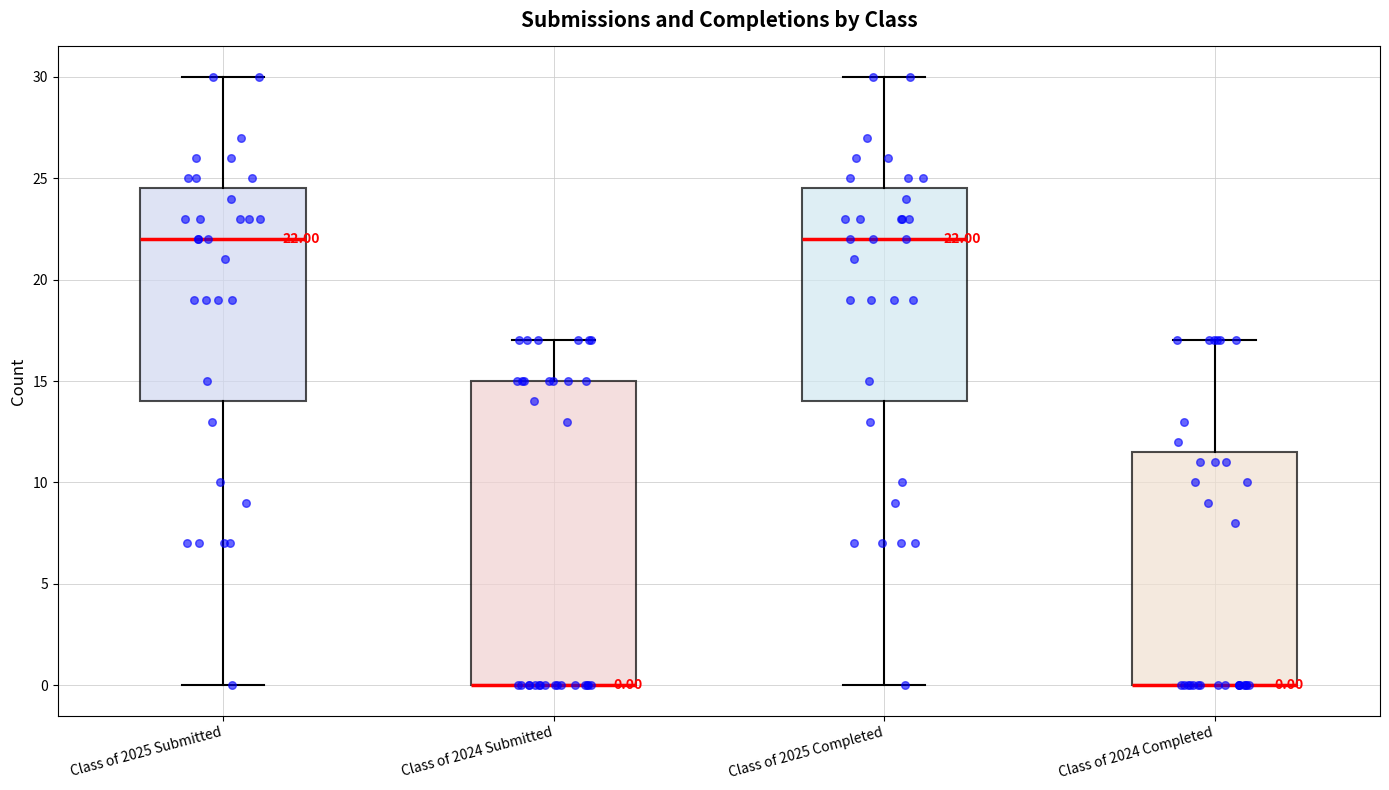

Comparing the boxes themselves (not the whiskers), which one is the tallest?

Class of 2024 Submitted